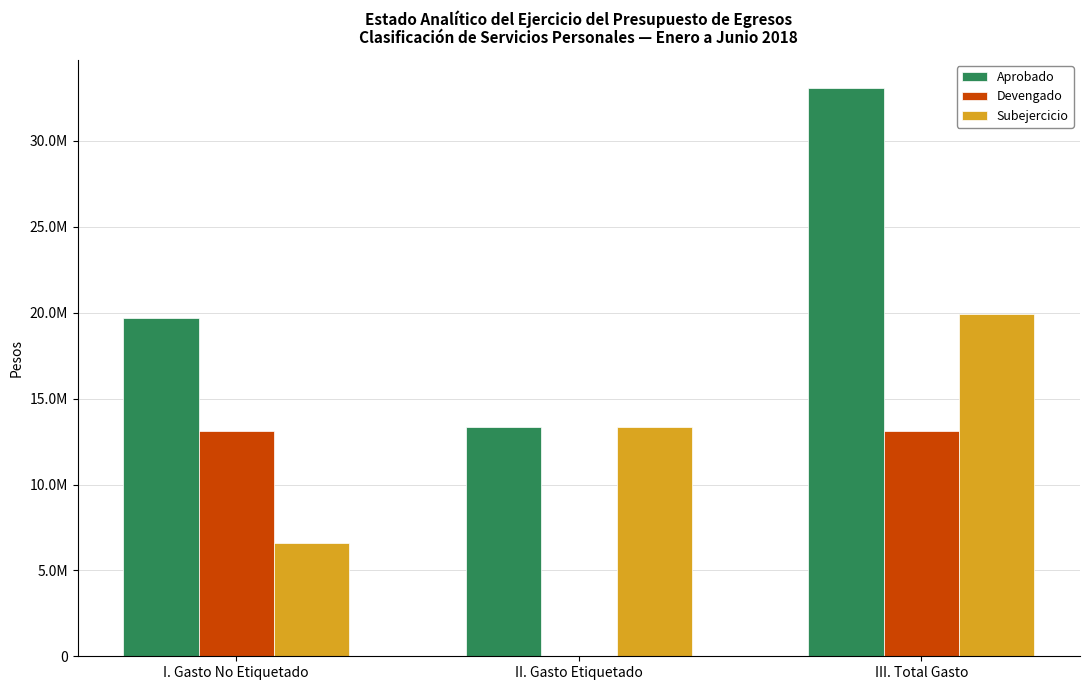

Does the chart contain stacked bars?

No